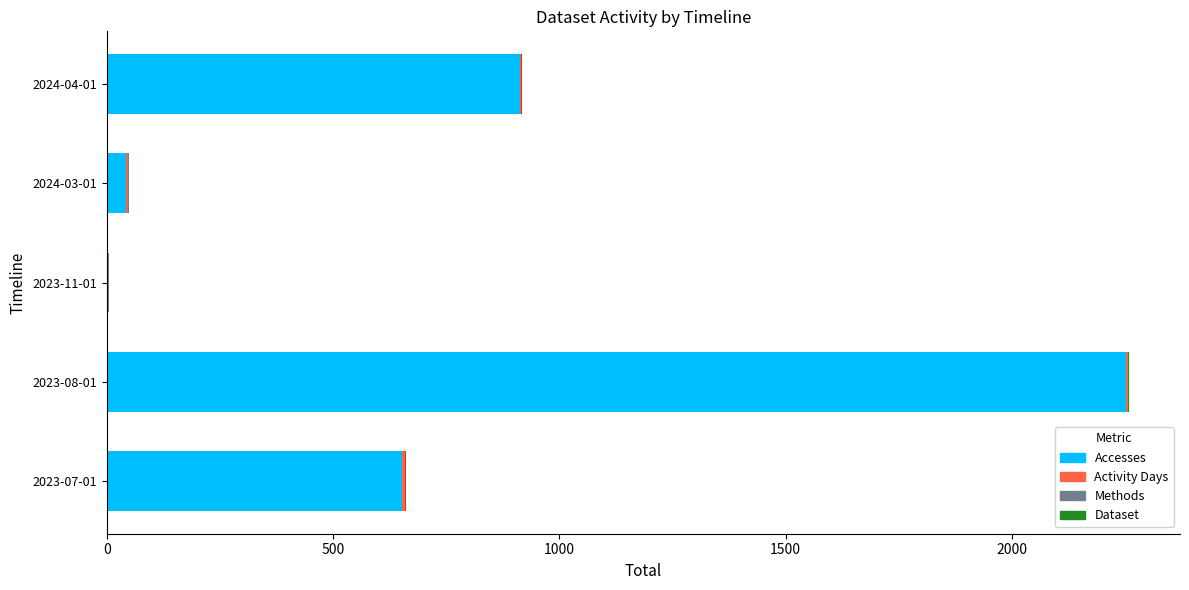

What is the highest value of the Accesses series?

2250